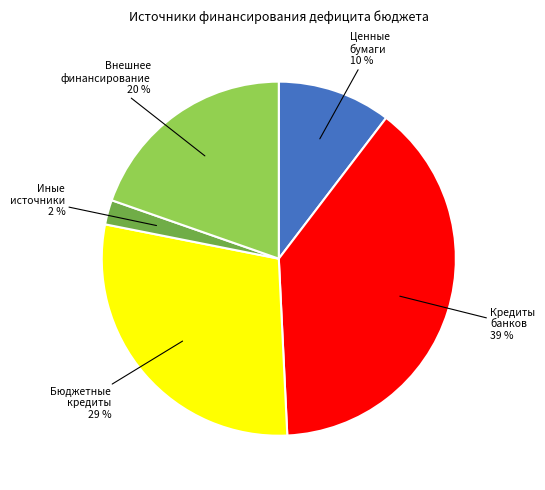

To the nearest percent, what is the difference between the largest and smallest slice percentages?

37%